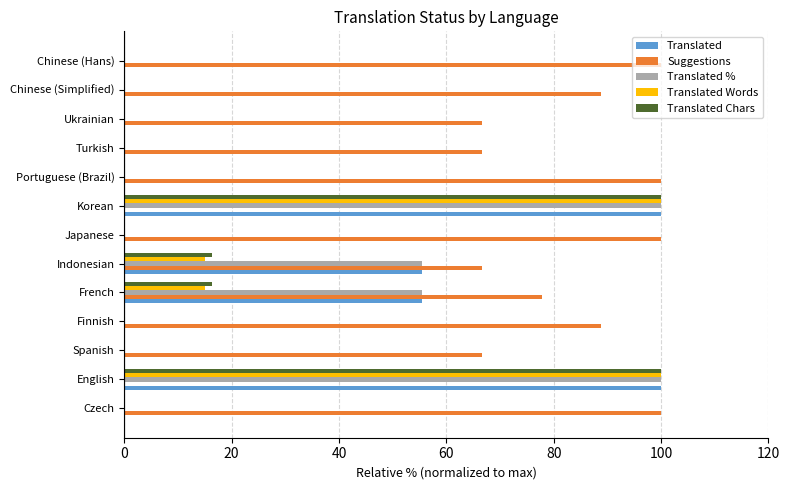

Is it true that Translated equals 0.0 at Chinese (Simplified)?

True